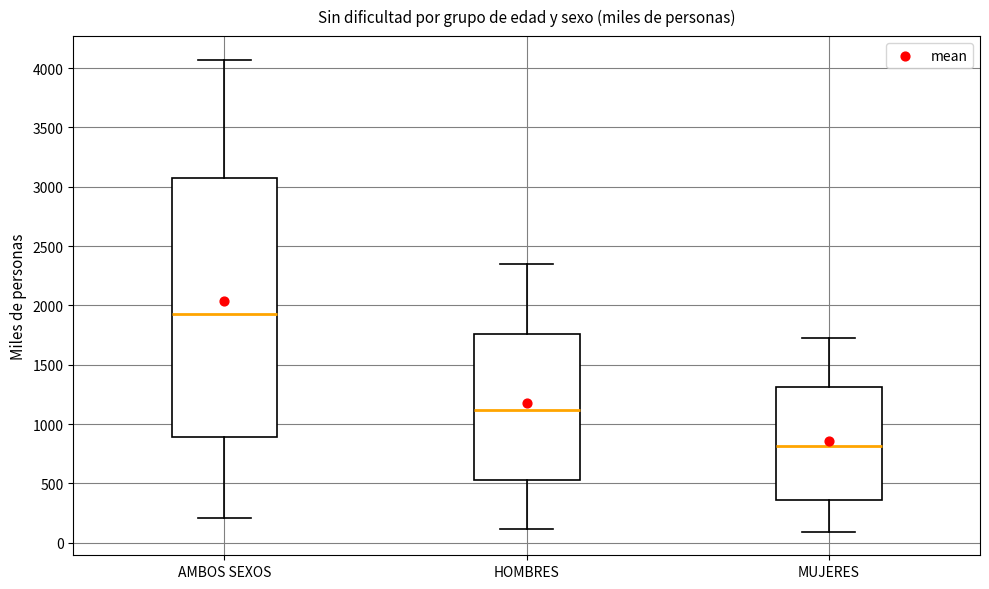

Comparing the boxes themselves (not the whiskers), which one is the tallest?

AMBOS SEXOS